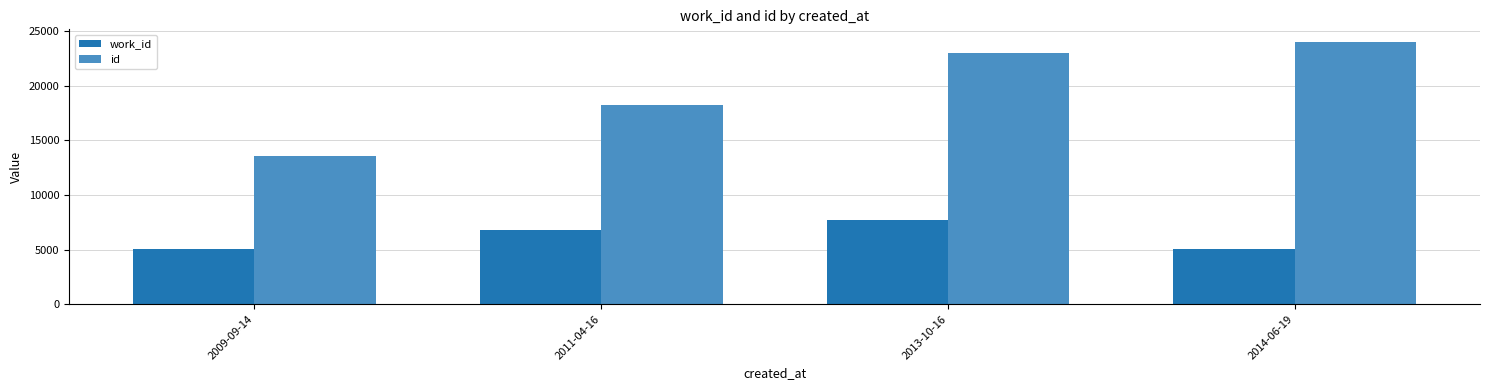

The value of id at 2014-06-19 is 31472. True or false?

False